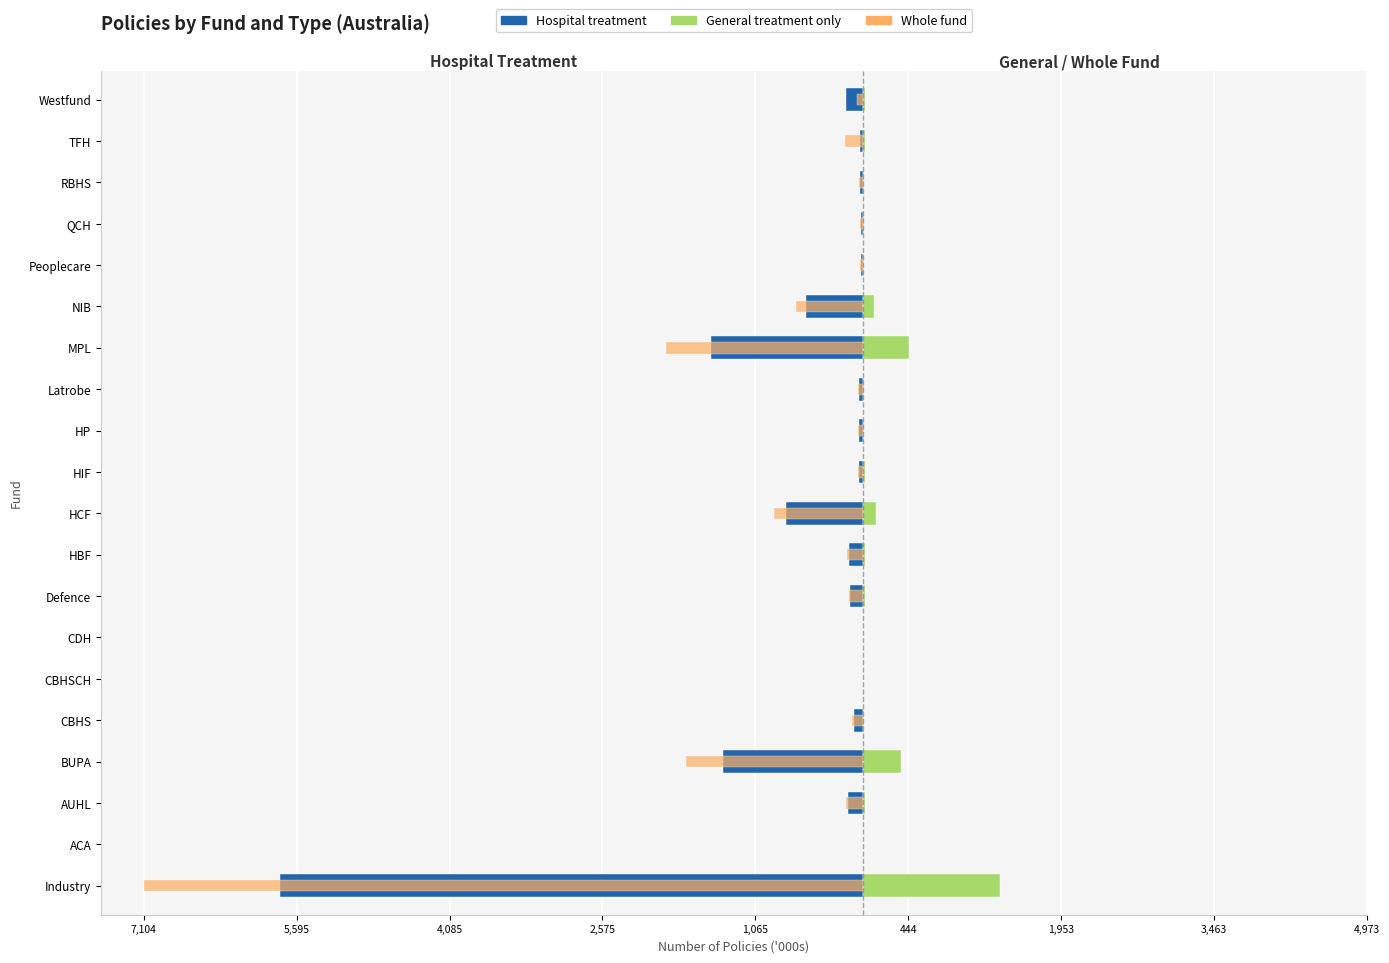

List the series in order of their overall mean, lowest first.

Whole fund, Hospital treatment, General treatment only